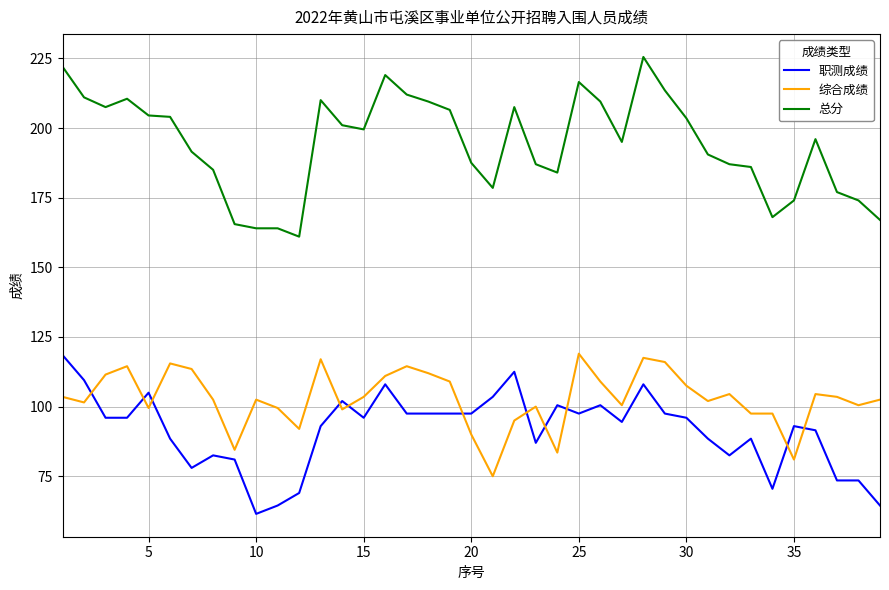

Which series has the widest spread of values?

总分